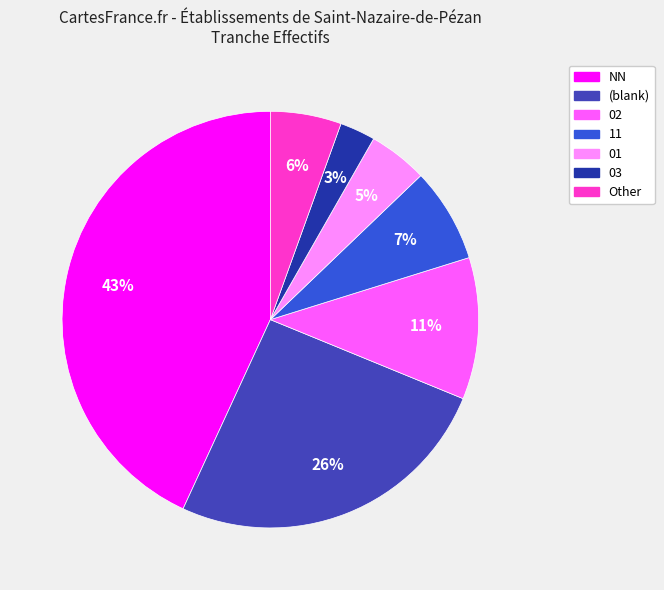

To the nearest percent, what portion does 11 represent?

7%